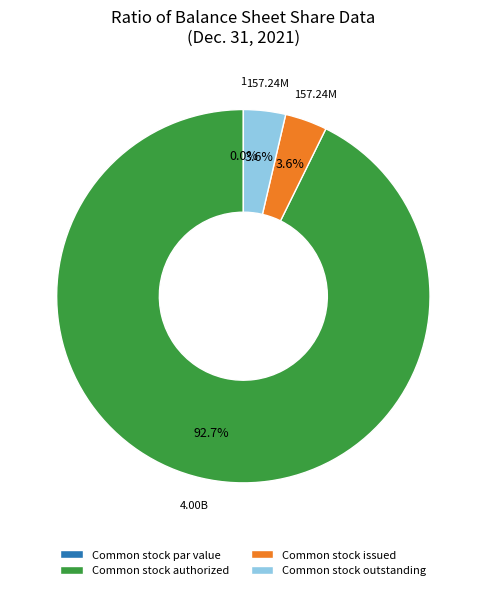

To the nearest percent, what is the difference between the largest and smallest slice percentages?

93%